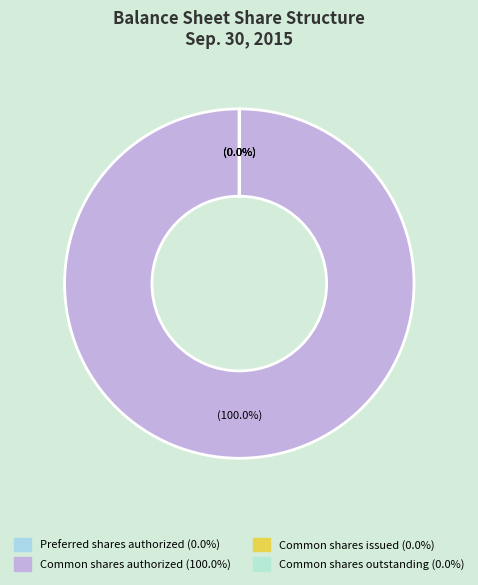

Is there any slice that represents more than half of the pie?

Yes